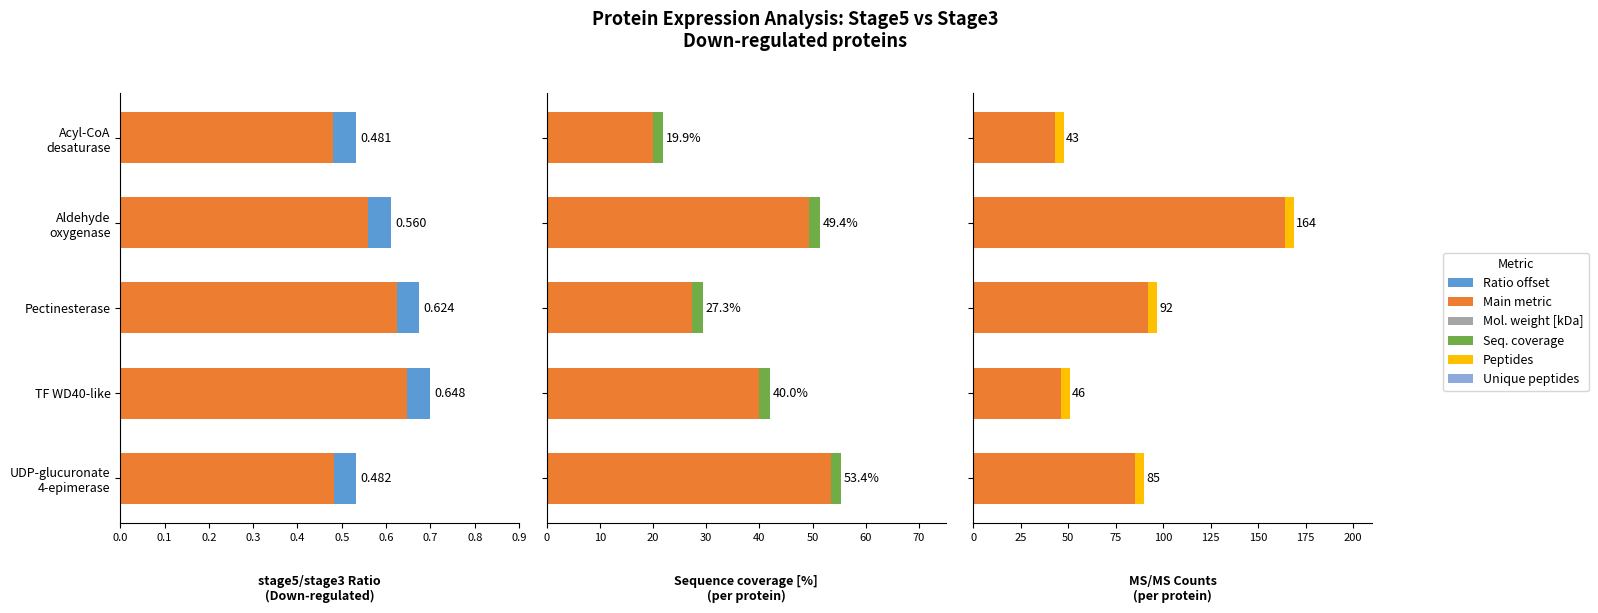

What is the difference between the maximum and minimum values in the MS/MS Counts series?

121.0